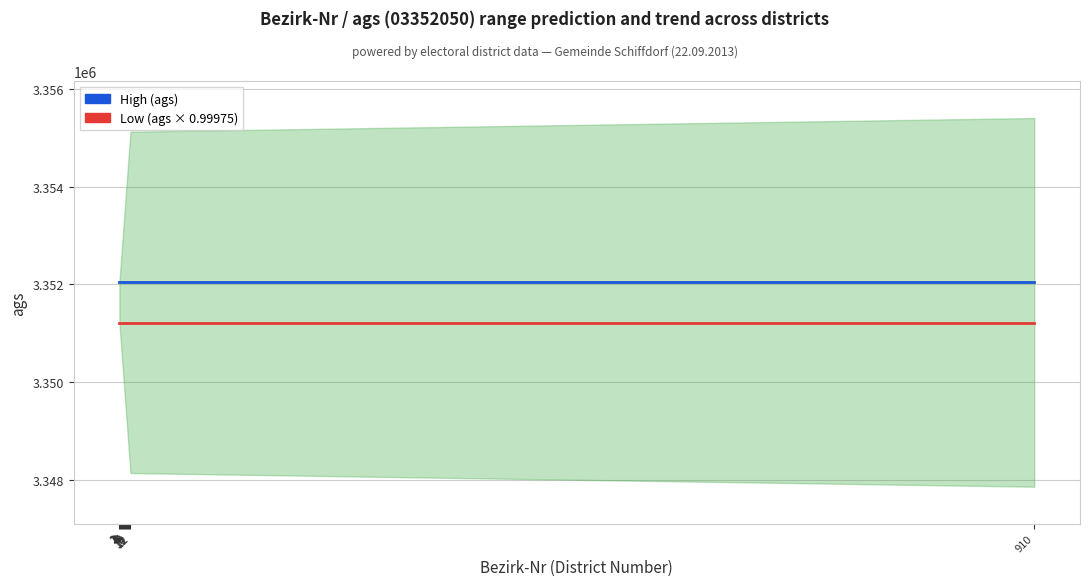

What is the approximate value of Low at 3?

3351212.0